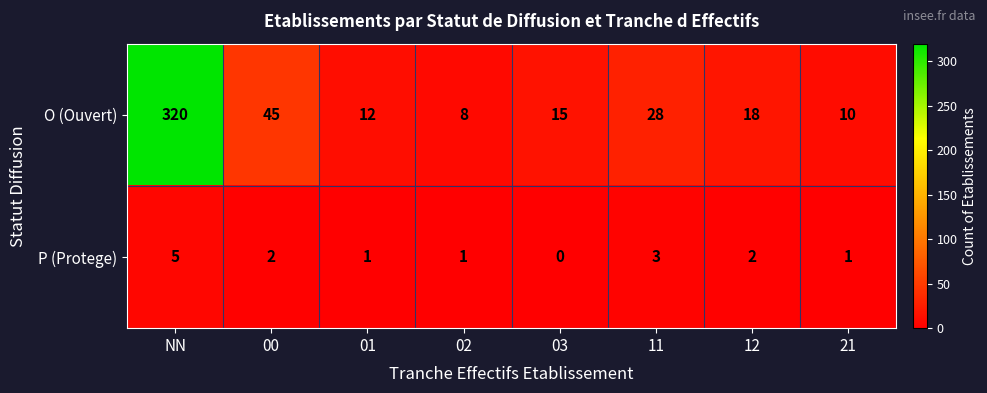

List the series in order of their peak value, lowest first.

P (Protege), O (Ouvert)